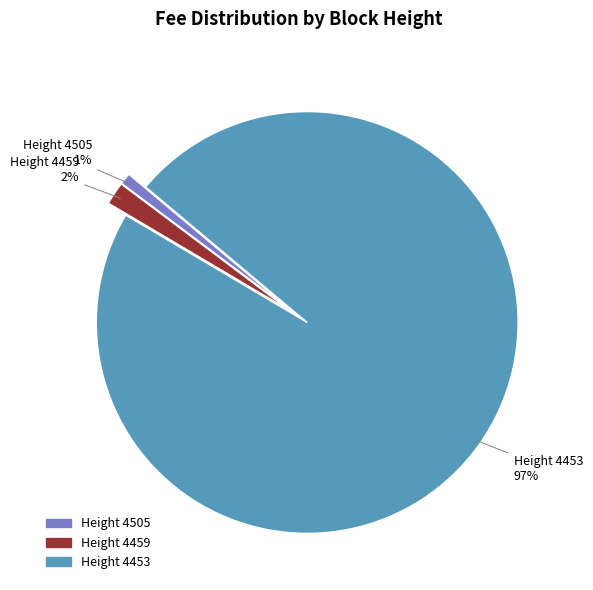

What is the largest slice in the pie chart?

Height 4453